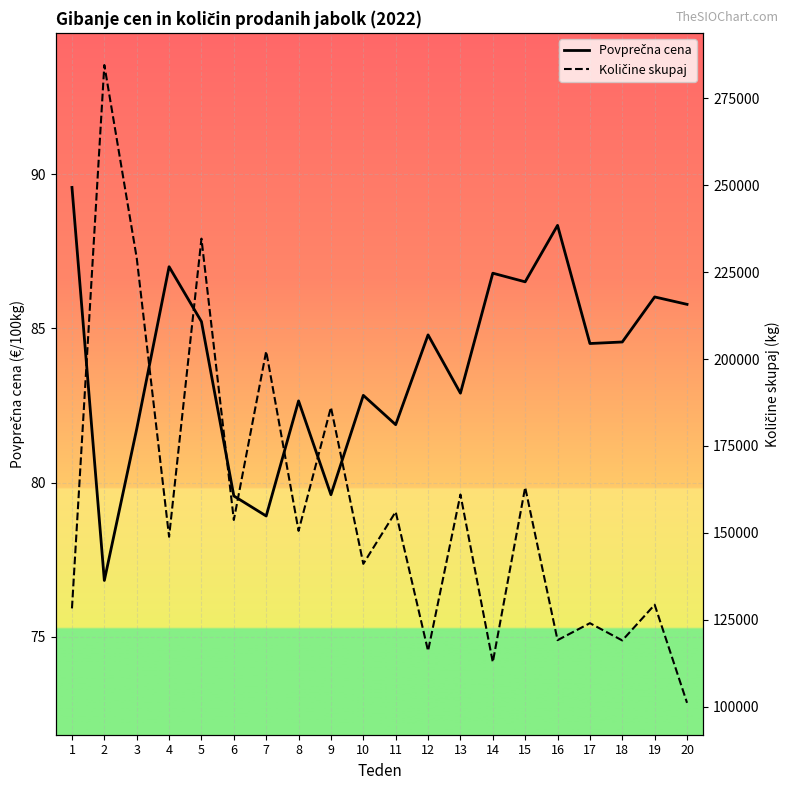

Rank the series by their maximum value, from highest to lowest.

Količine skupaj, Povprečna cena